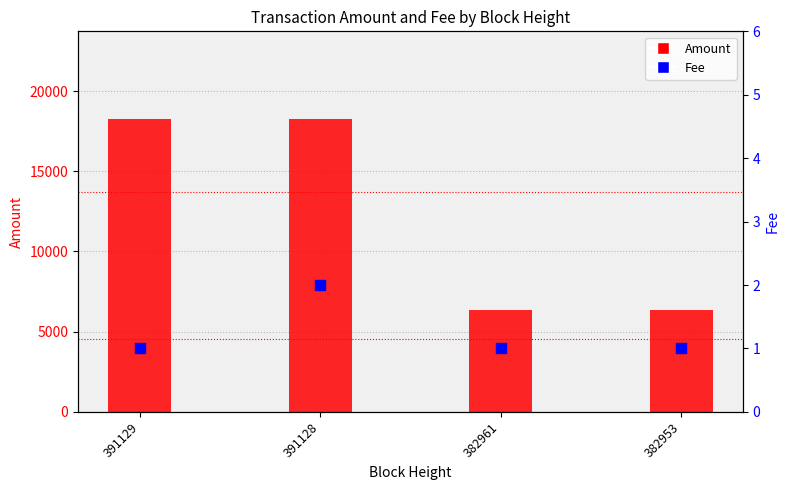

What are all the series names shown in the legend?

Amount, Fee